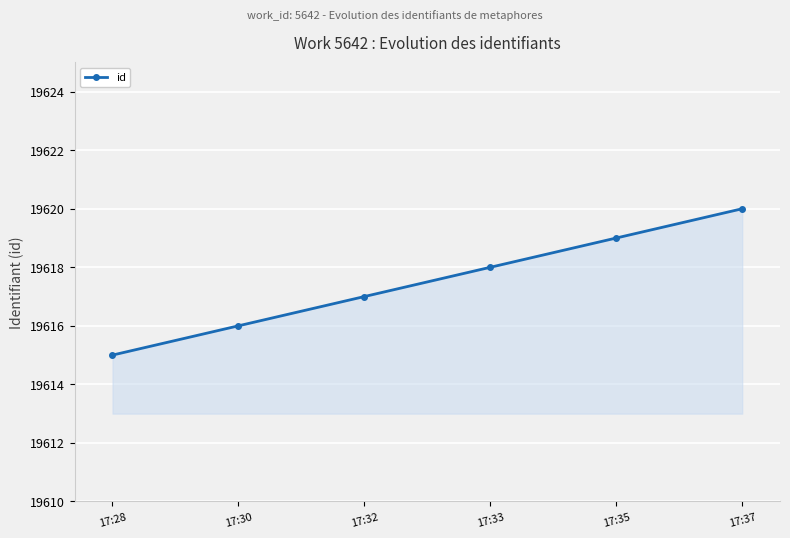

What is the value of the 1st point from the left?

19615